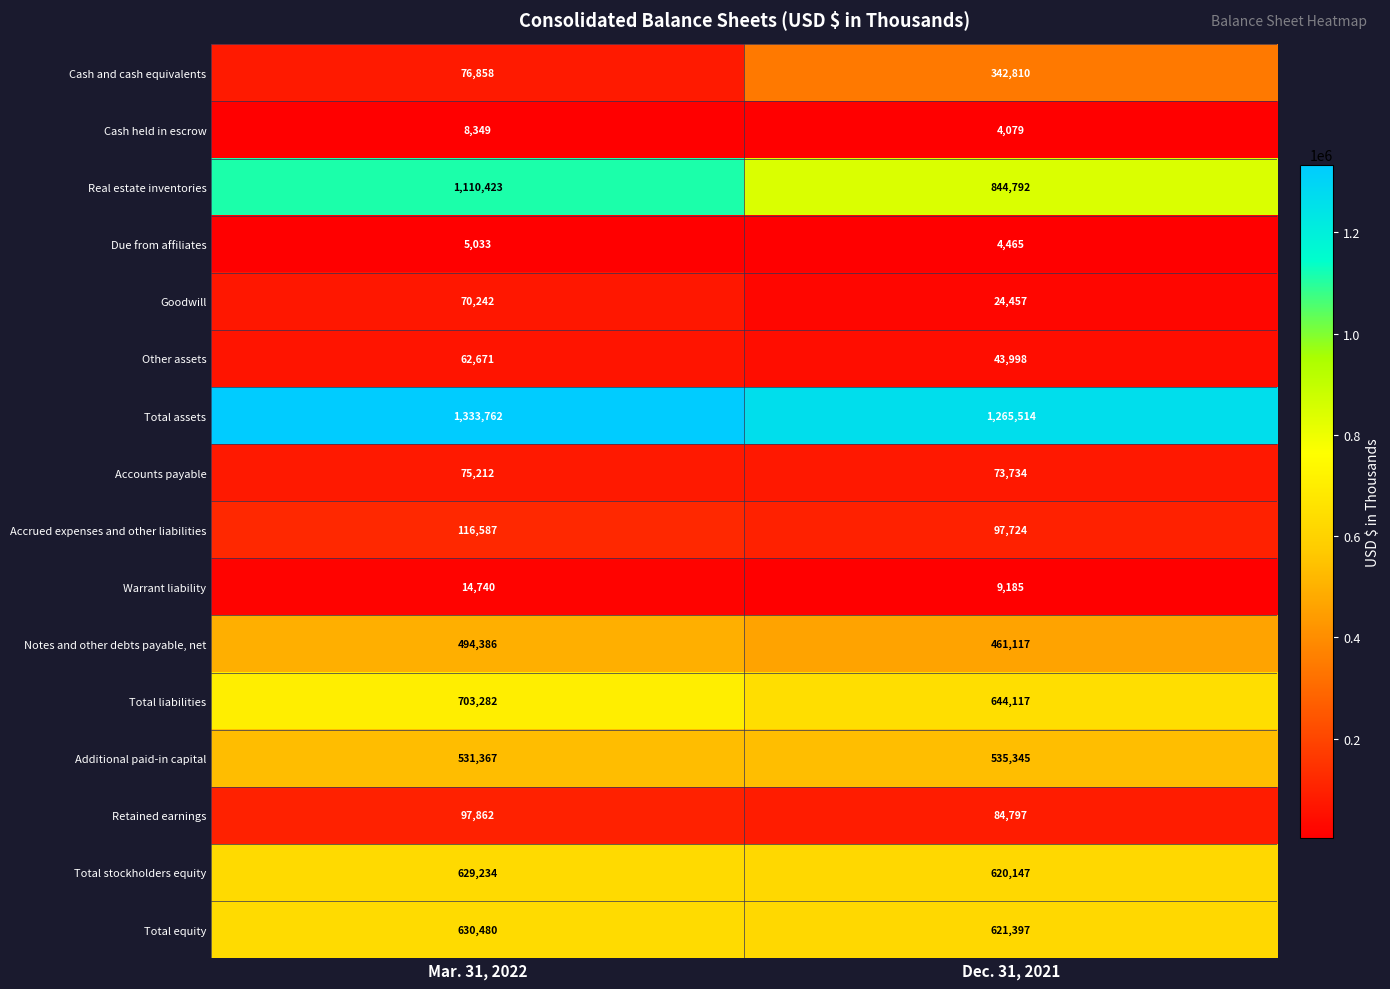

At which label does Total equity reach its minimum?

Dec. 31, 2021